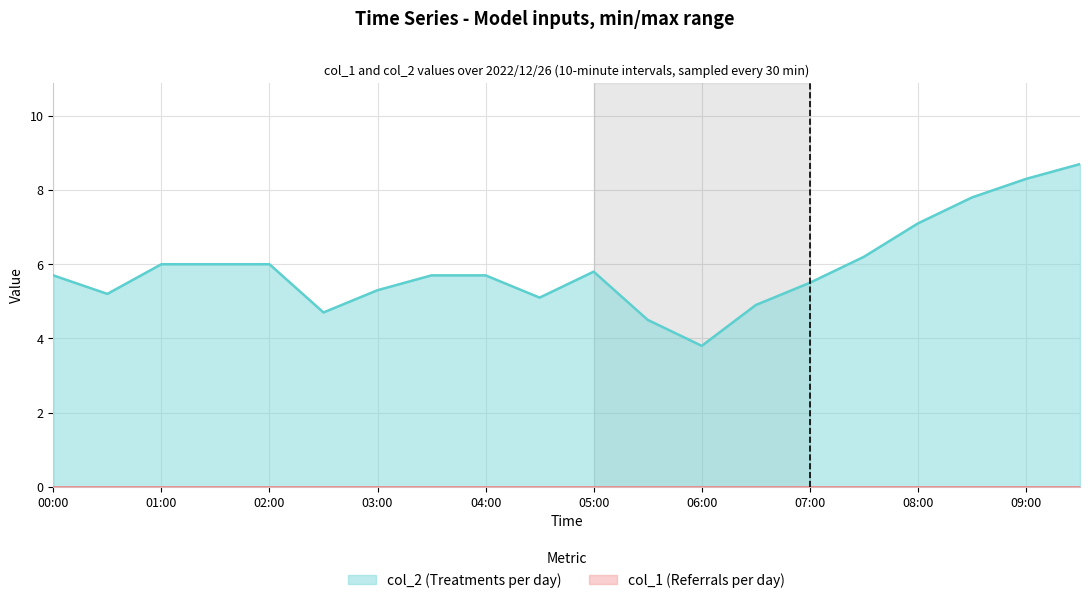

Does the chart display data point markers on the line(s)?

No